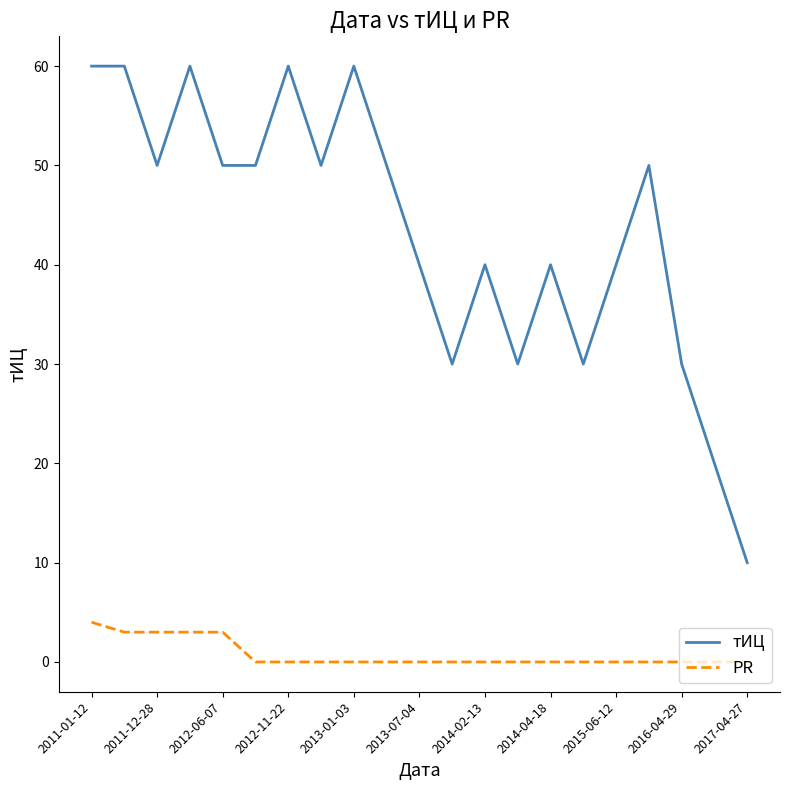

List the series in order of their peak value, highest first.

тИЦ, PR